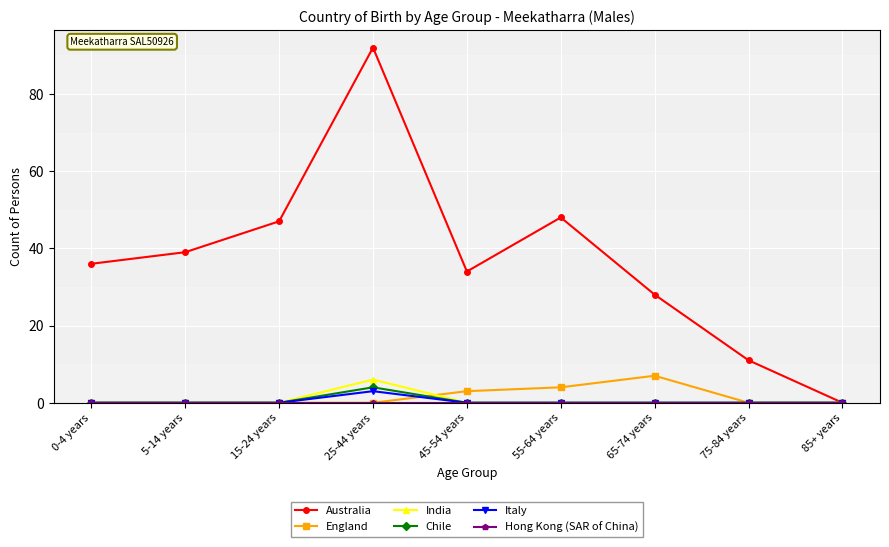

List the labels in order of Australia value, smallest first.

85+ years, 75-84 years, 65-74 years, 45-54 years, 0-4 years, 5-14 years, 15-24 years, 55-64 years, 25-44 years